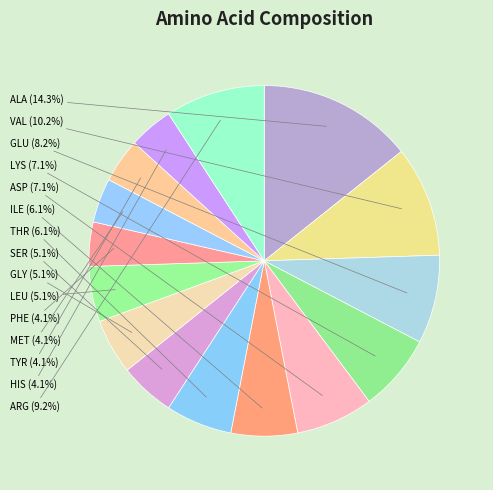

To the nearest percent, what is the average slice percentage?

7%